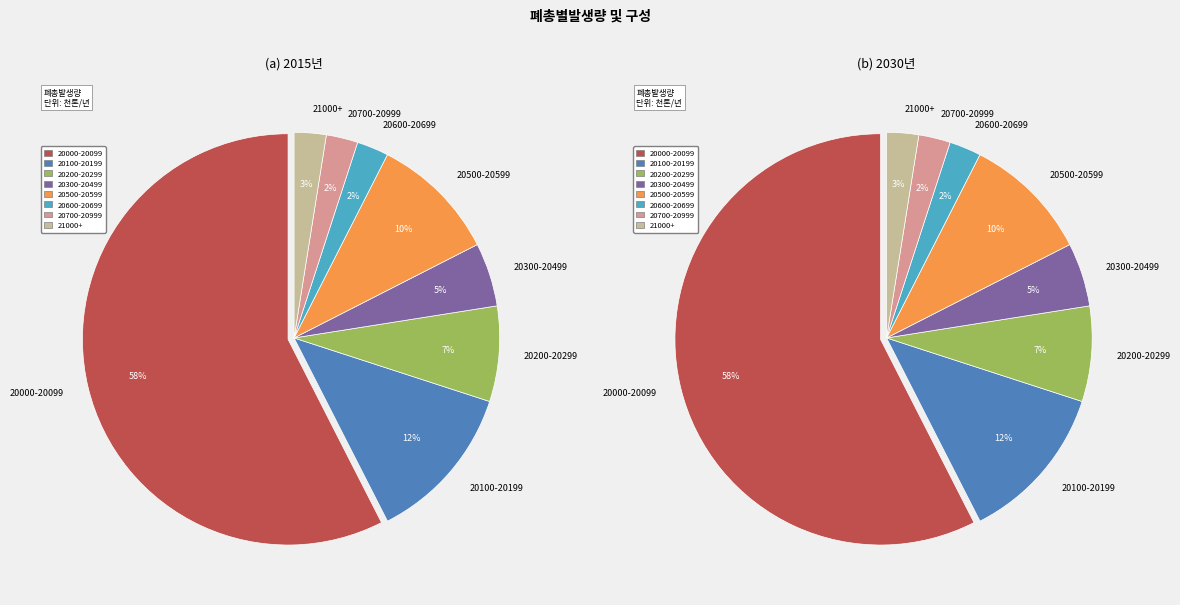

The 28 slice represents 1% of the pie. True or false?

False